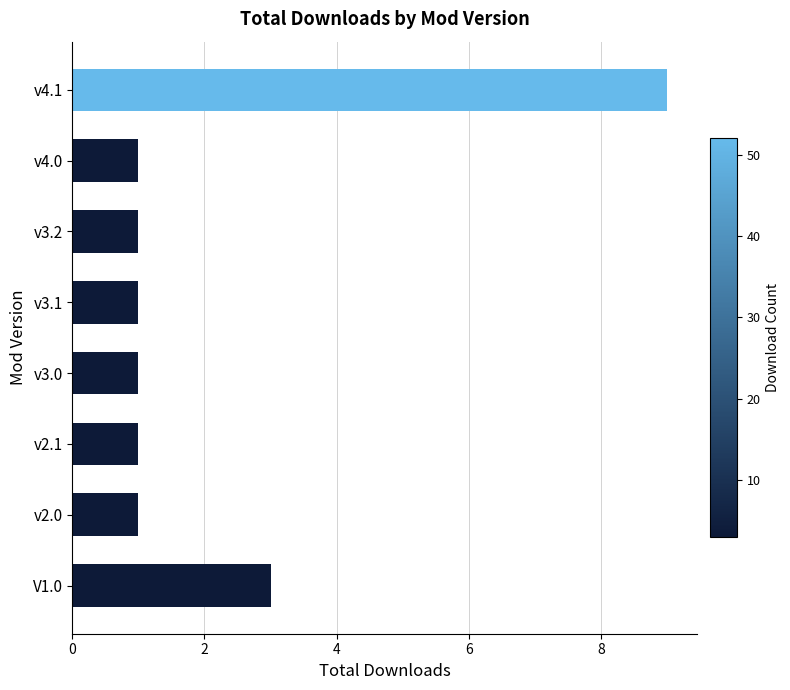

Reading top to bottom, transcribe all the data shown in this chart.

v4.1=9	v4.0=1	v3.2=1	v3.1=1	v3.0=1	v2.1=1	v2.0=1	V1.0=3